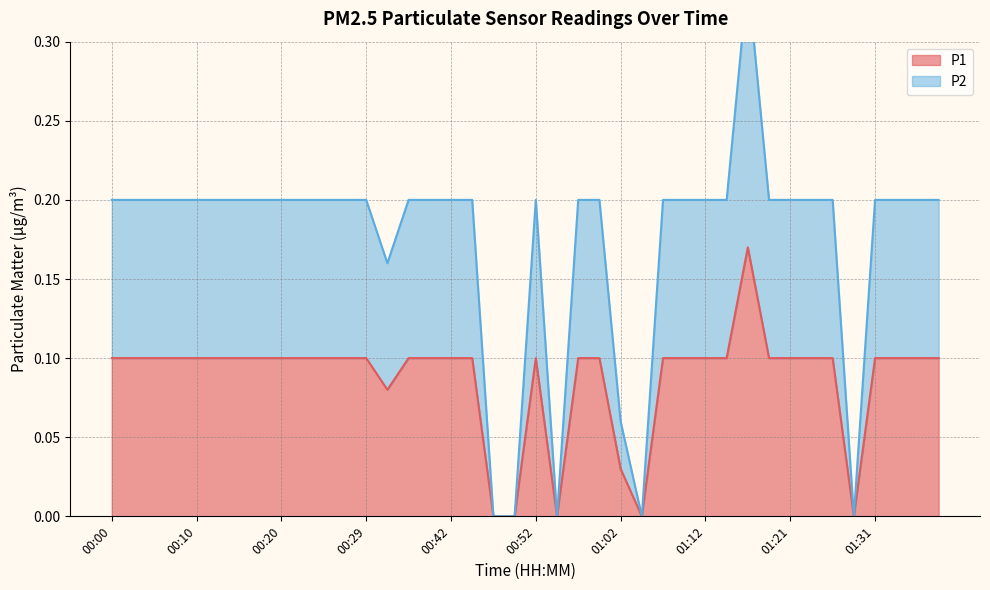

What is the difference between the maximum and second lowest values in the P1 series?

0.2